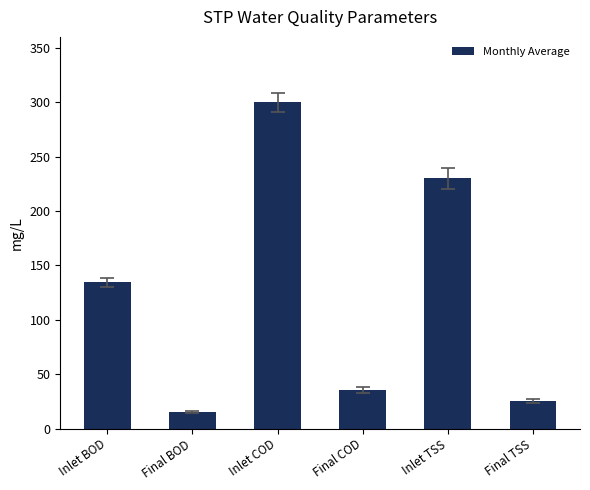

List the labels in order of value, largest first.

Inlet COD, Inlet TSS, Inlet BOD, Final COD, Final TSS, Final BOD